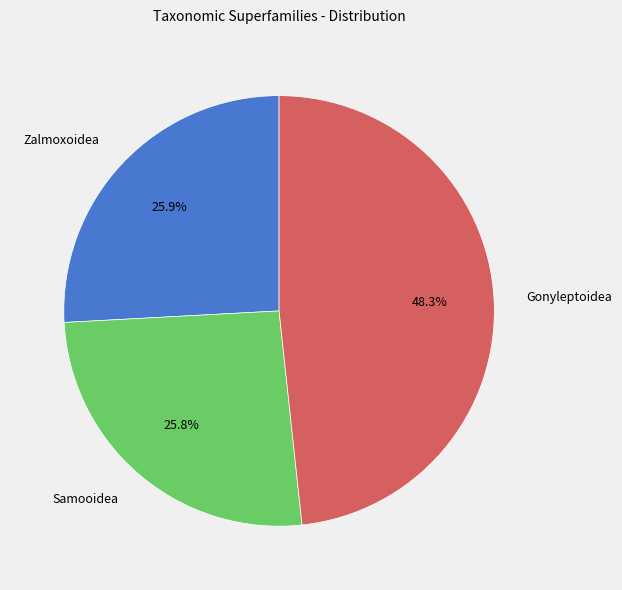

To the nearest percent, what is the difference between the Samooidea and Gonyleptoidea slice percentages?

22%